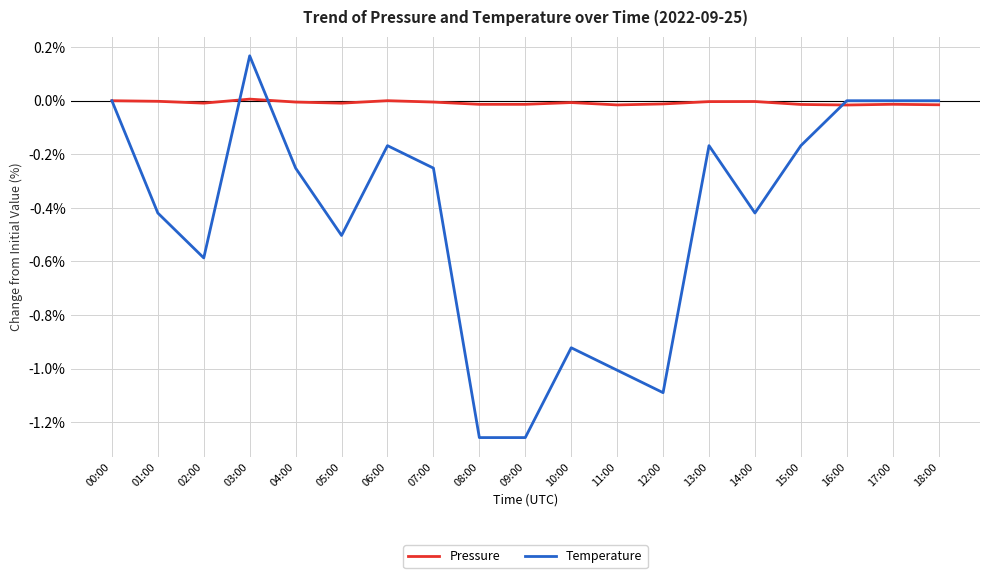

Which series has the largest range (max minus min)?

Temperature